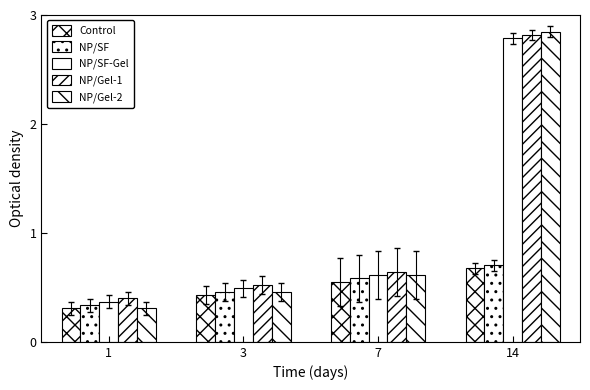

Count the number of categories in the chart.

4